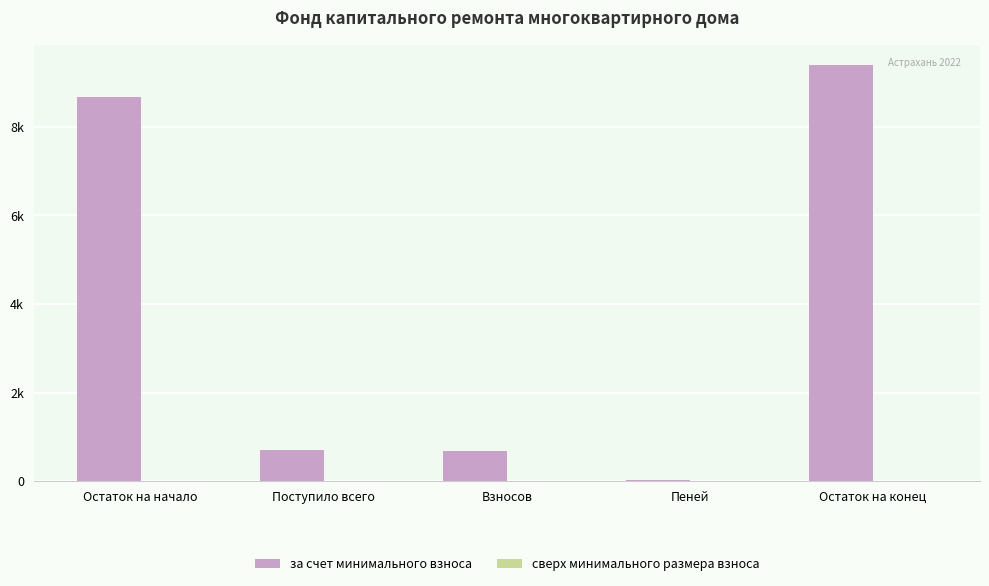

How many distinct data groups are displayed?

2